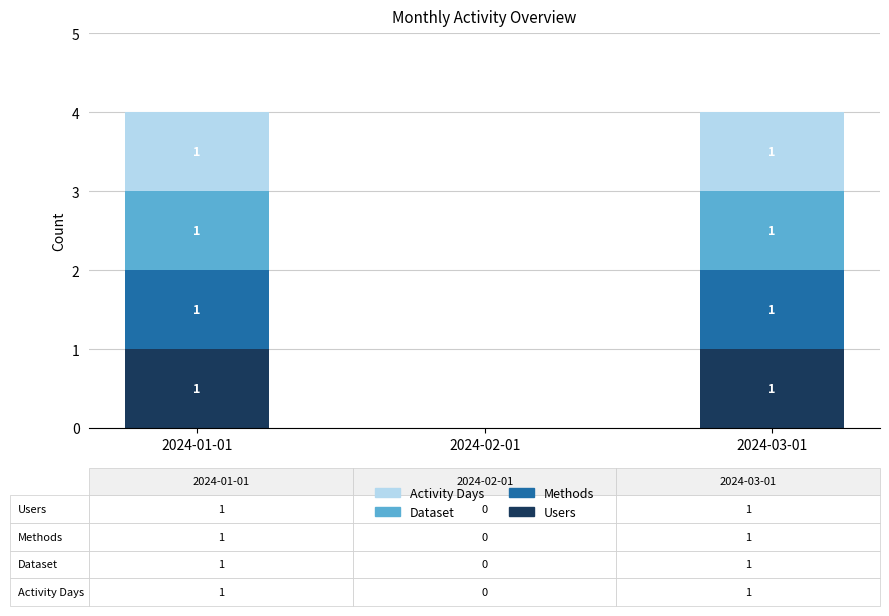

The Users series shows 0 at 2024-01-01. True or false?

False